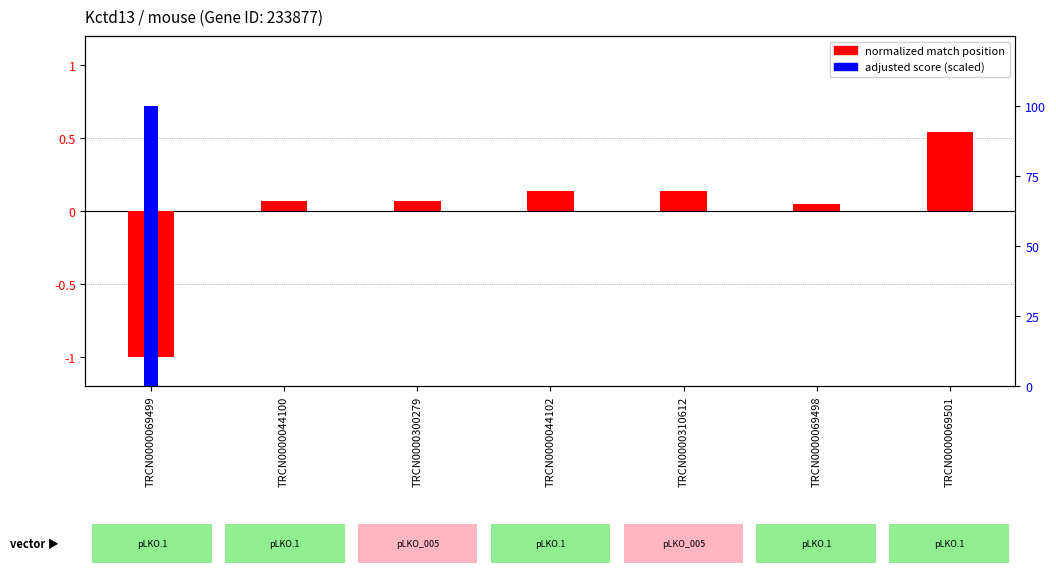

Rank the series by their maximum value, from highest to lowest.

normalized match position, adjusted score (scaled)